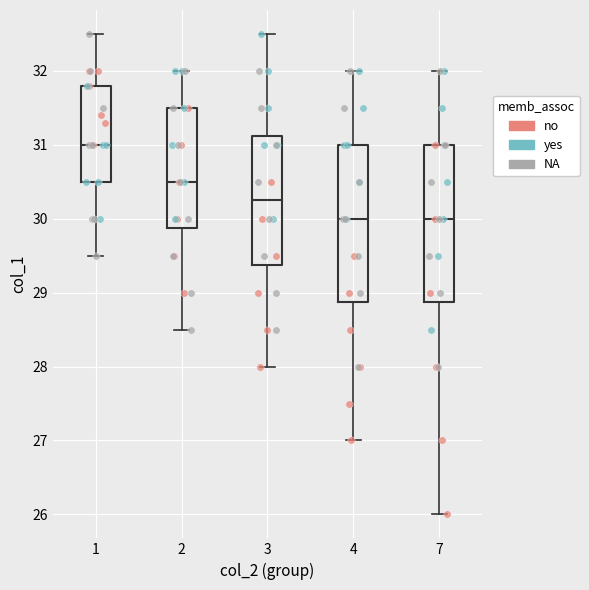

Where does the median line of the box at x = 2 sit on the y-axis? The values are not printed on the chart, so give them approximately, as read against the axis.

30.5